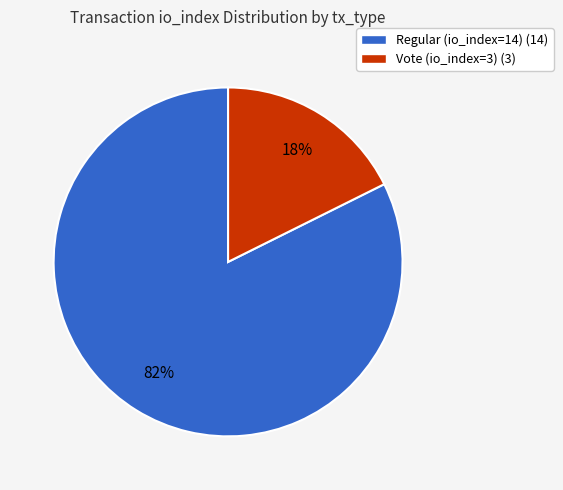

Which category has the biggest portion of the pie?

Regular (io_index=14)